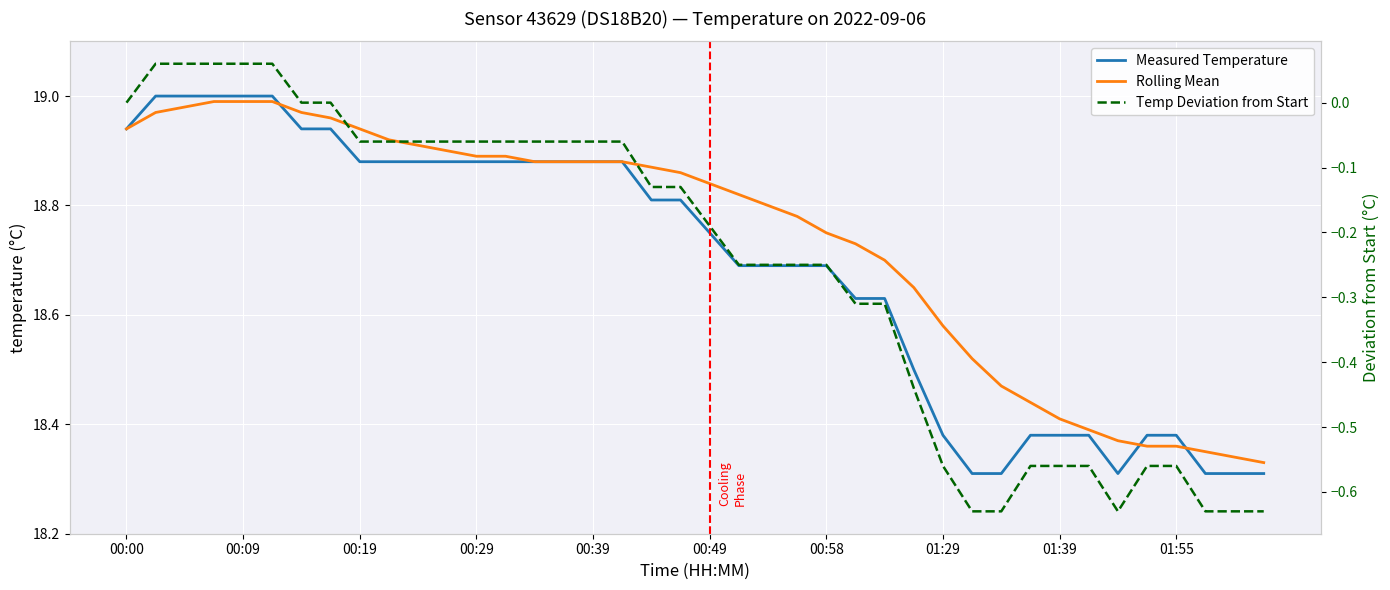

Is it true that Temp Deviation from Start equals -0.3 at 22?

False